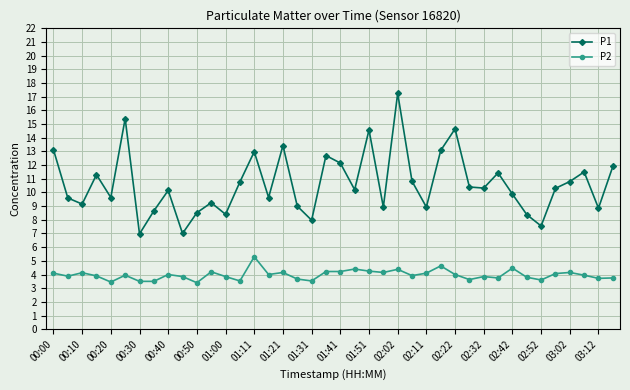

Is this an area chart (filled region under the line)?

No